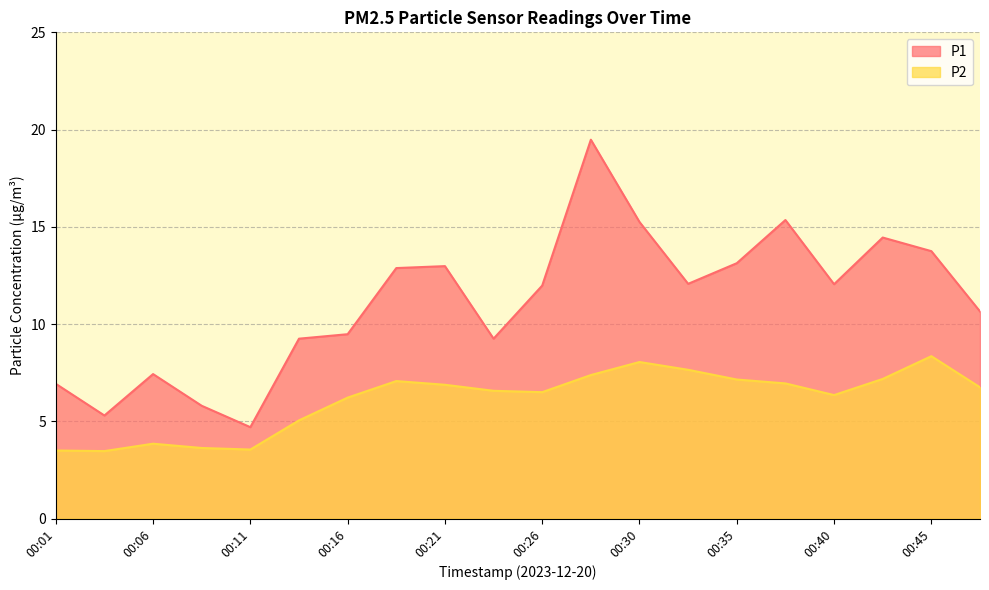

At which category is the sum across all series the highest?

00:28